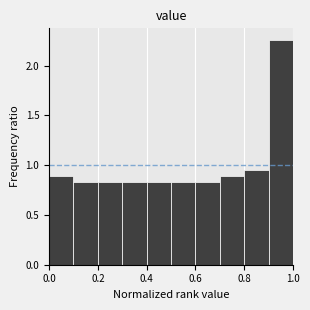

Reading left to right, transcribe this chart: for each bar, give the range it covers on the x-axis and its height. The values are not printed on the chart, so give them approximately, as read against the axis.

0.0 to 0.1: 0.90
0.1 to 0.2: 0.85
0.2 to 0.3: 0.85
0.3 to 0.4: 0.85
0.4 to 0.5: 0.85
0.5 to 0.6: 0.85
0.6 to 0.7: 0.85
0.7 to 0.8: 0.90
0.8 to 0.9: 0.95
0.9 to 1.0: 2.25